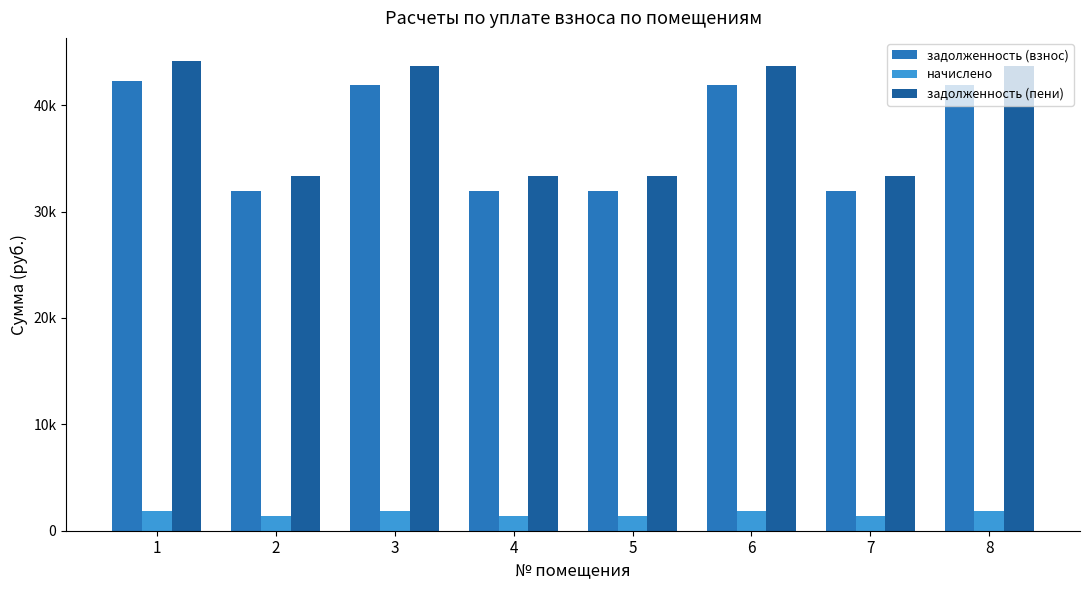

What is the highest value of the задолженность (взнос) series?

42263.8